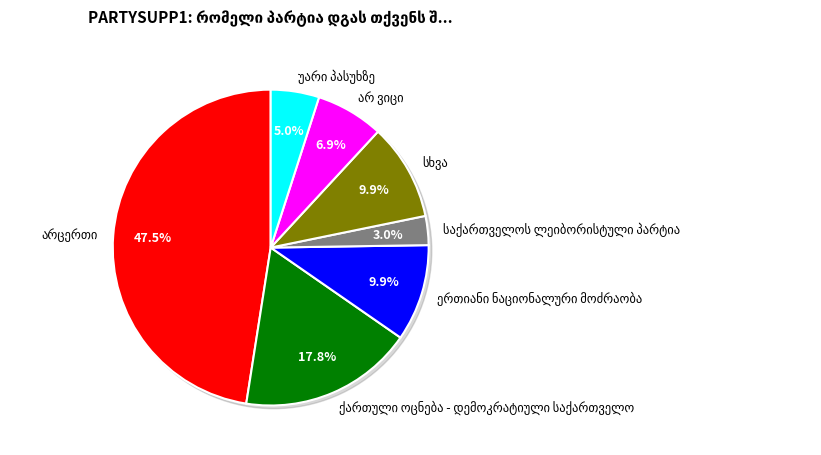

To the nearest percent, what is the combined percentage of არცერთი and ერთიანი ნაციონალური მოძრაობა?

57%